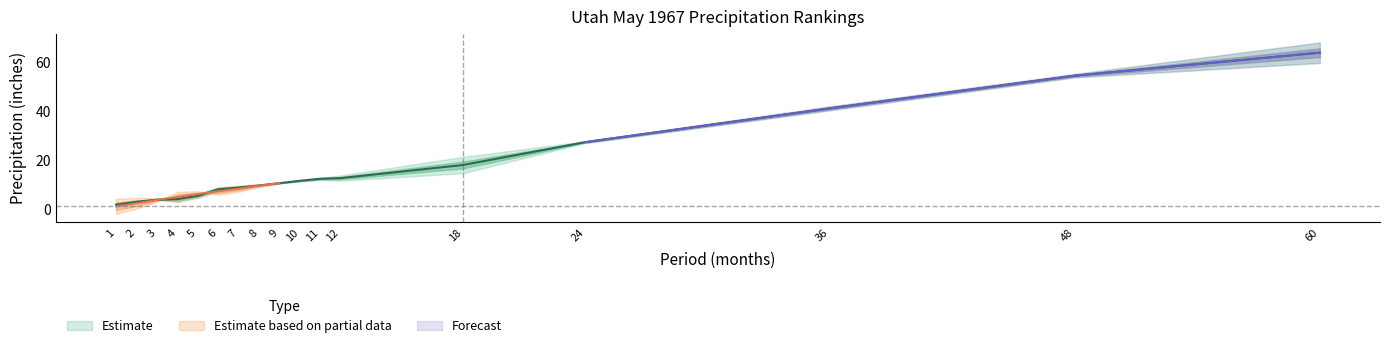

How many categories are shown in the chart?

17